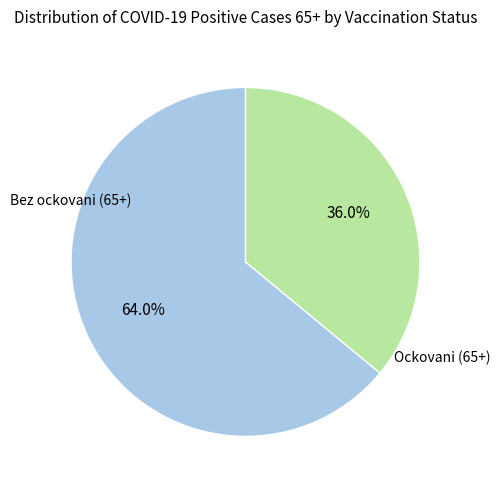

Is there a majority slice in this chart?

Yes